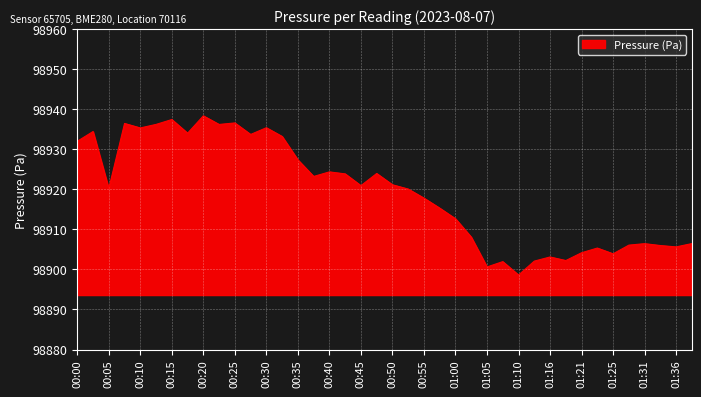

What is the greatest value displayed?

98938.4